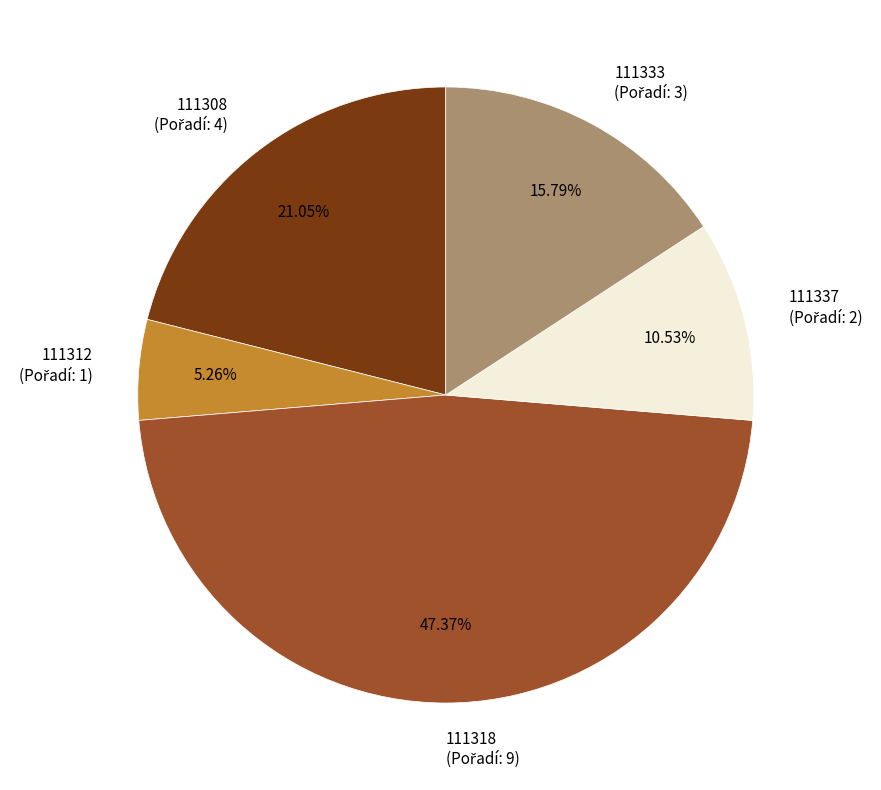

To the nearest percent, what is the difference between the largest and smallest slice percentages?

42%